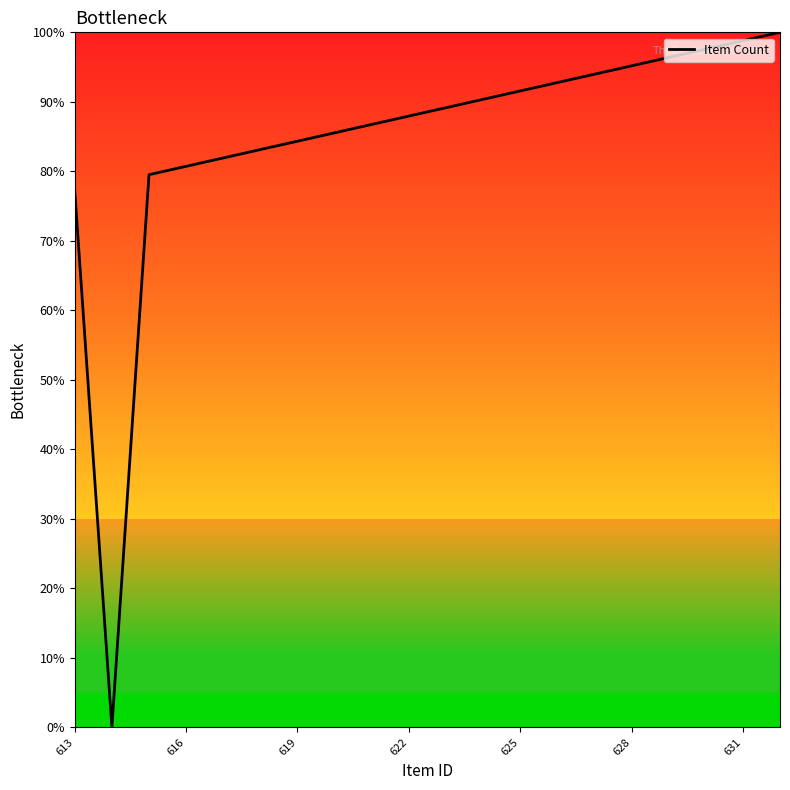

What is the difference between the maximum and minimum values?

100.0